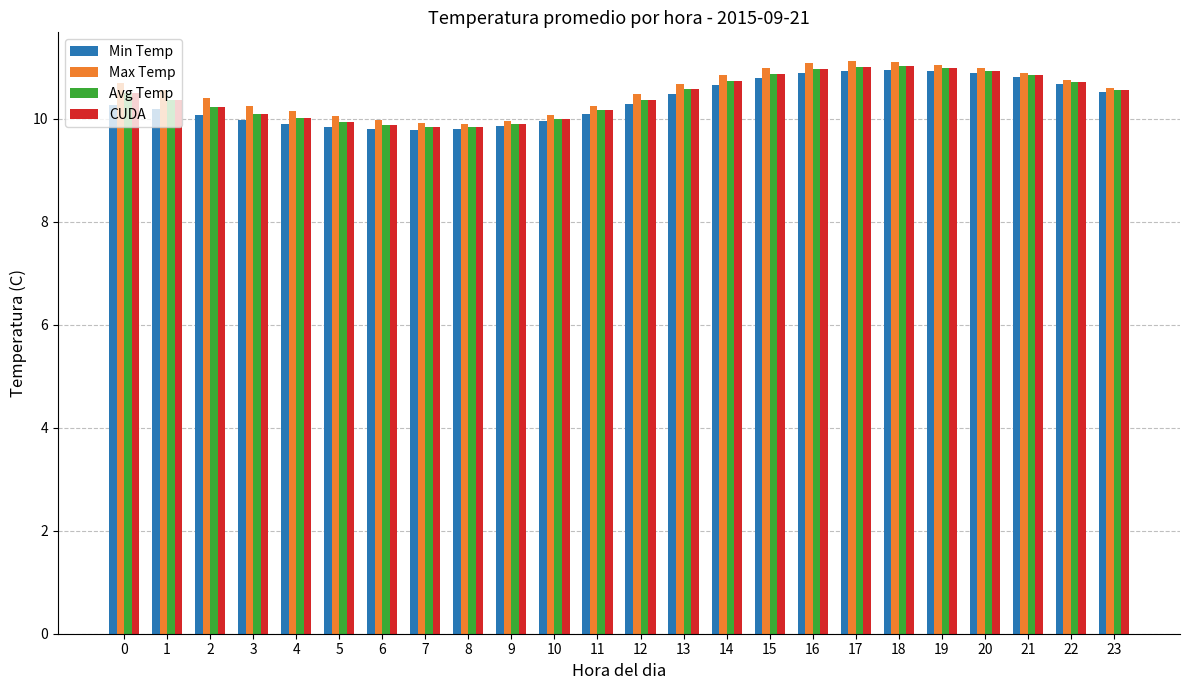

Is the value of Avg Temp at 0 greater than the value of Min Temp at 18?

No